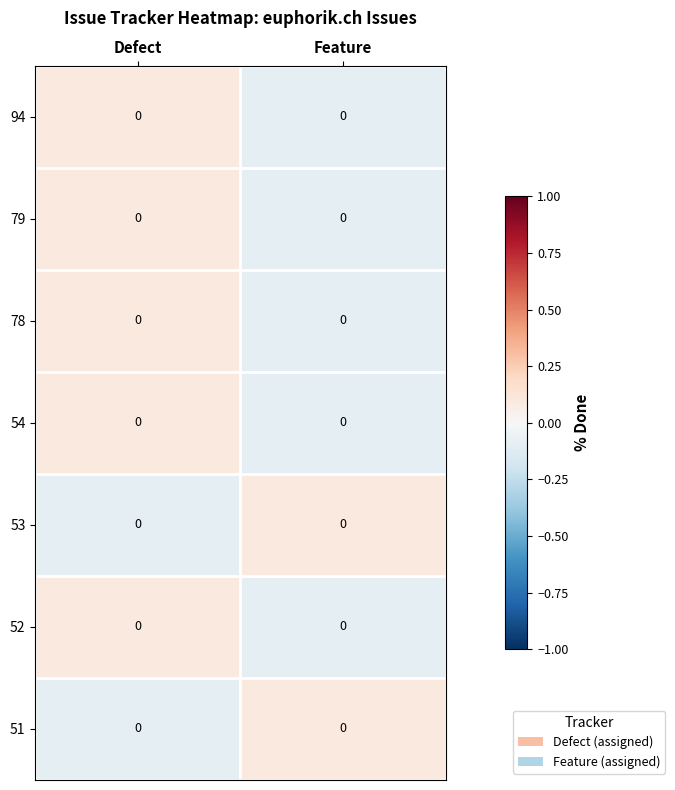

Reading right to left, what are all the values shown in this chart?

94: Feature=0.0	Defect=0.0
79: Feature=0.0	Defect=0.0
78: Feature=0.0	Defect=0.0
54: Feature=0.0	Defect=0.0
53: Feature=0.0	Defect=0.0
52: Feature=0.0	Defect=0.0
51: Feature=0.0	Defect=0.0